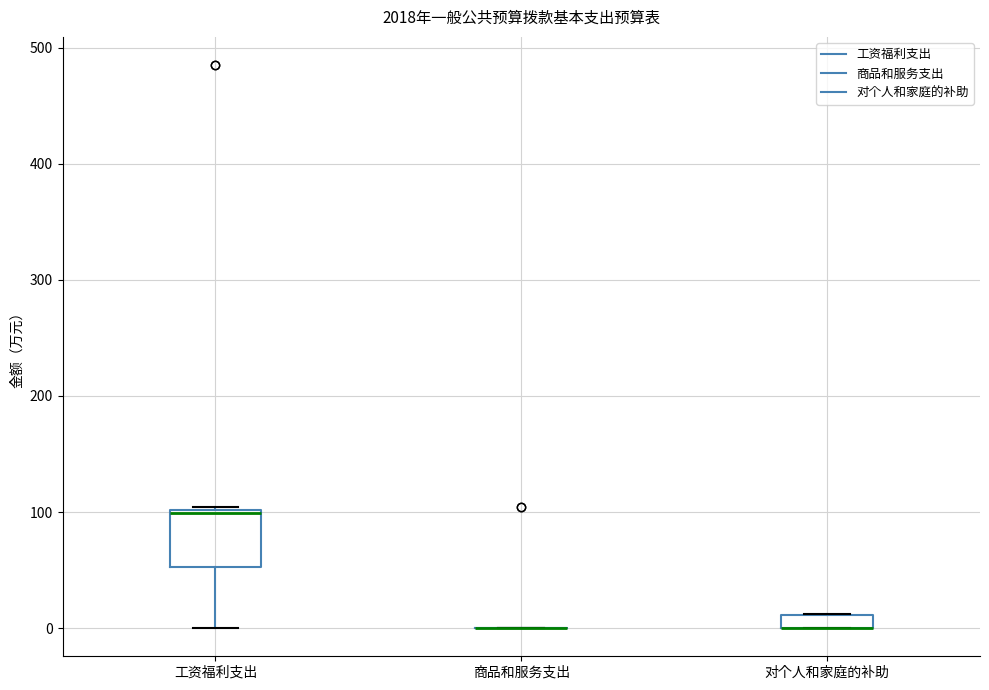

Comparing the boxes themselves (not the whiskers), which one is the tallest?

工资福利支出